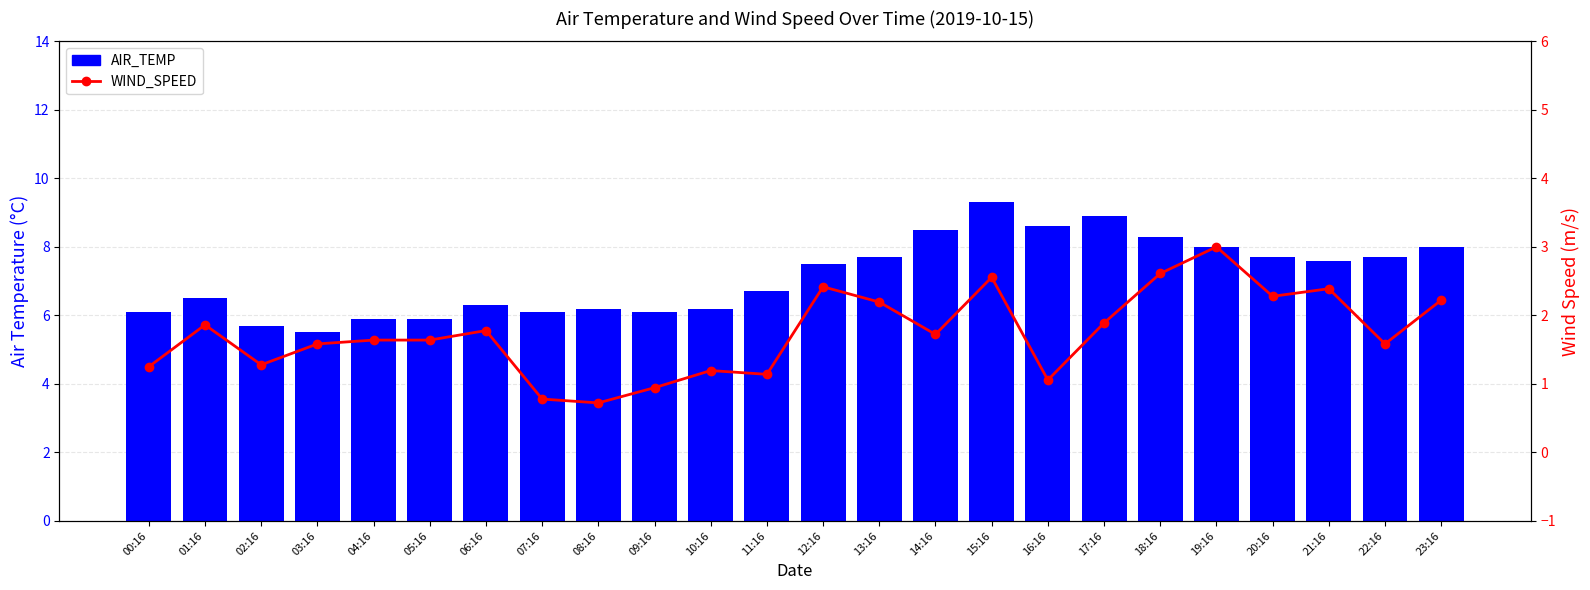

What is the maximum value for AIR_TEMP?

9.3